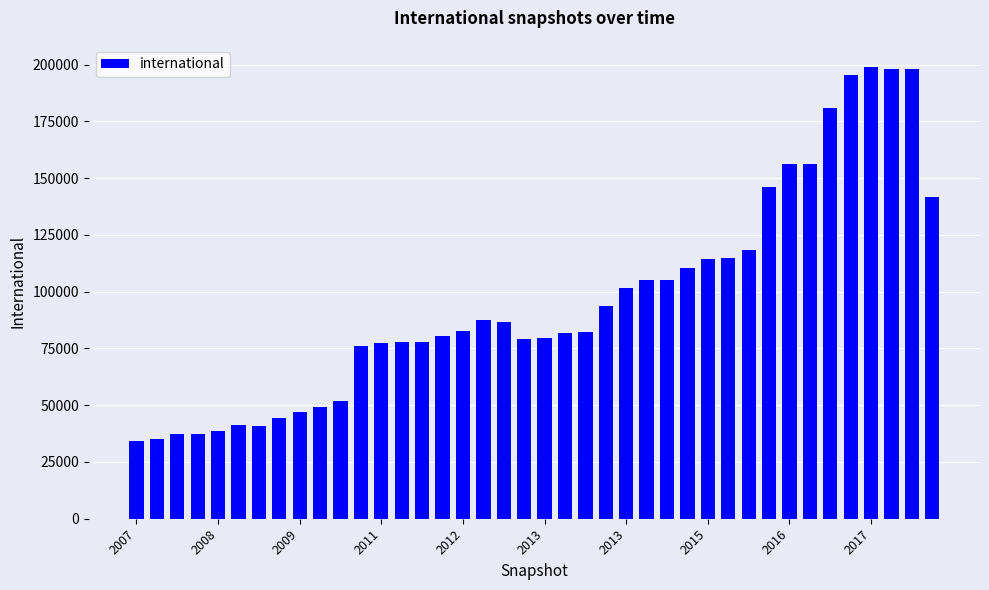

What is the maximum value shown in the chart?

198781